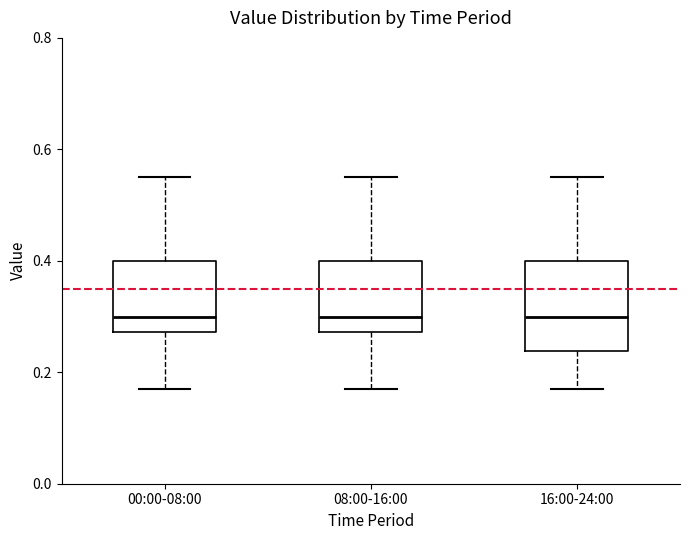

Reading left to right, read every box against the y-axis: the position of its median line, the range the box covers, and the ends of its whiskers. The values are not printed on the chart, so give them approximately, as read against the axis.

00:00-08:00: median 0.30, box 0.28 to 0.40, whiskers 0.18 to 0.56
08:00-16:00: median 0.30, box 0.28 to 0.40, whiskers 0.18 to 0.56
16:00-24:00: median 0.30, box 0.24 to 0.40, whiskers 0.18 to 0.56